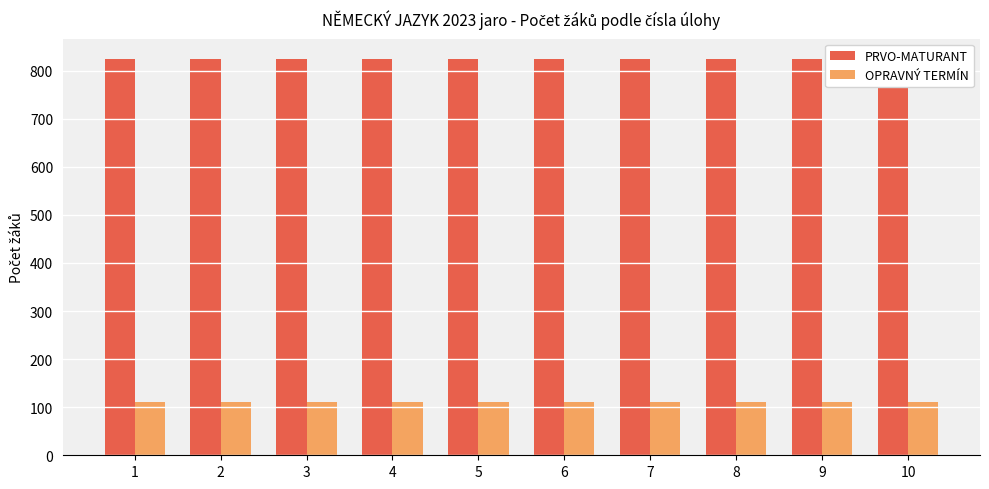

What is the spread (max minus min) of values at 5?

715